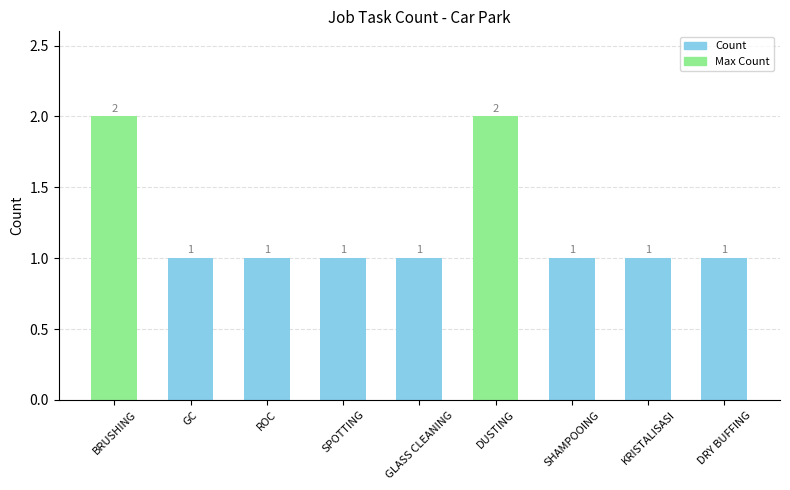

What is the smallest value displayed?

1